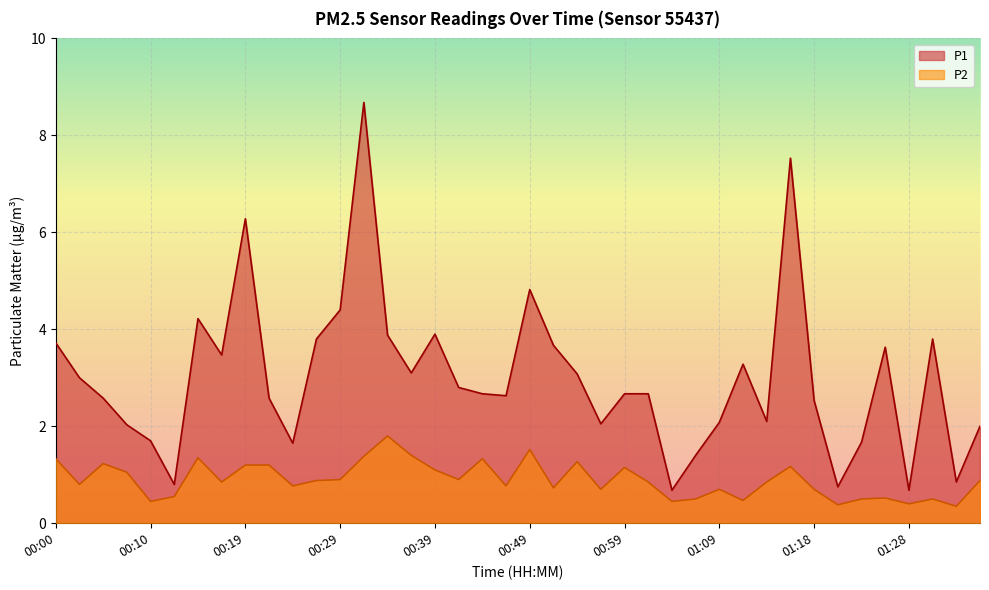

Does the chart display data point markers on the line(s)?

No